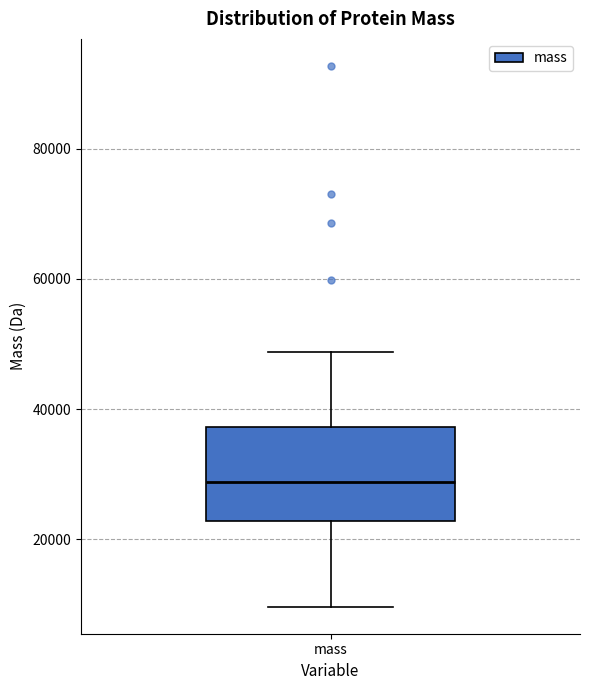

Transcribe this box plot: give where the median line is, the range the box spans, and where the two whiskers end, as read against the y-axis. The values are not printed on the chart, so give them approximately, as read against the axis.

median 28000, box 22000 to 38000, whiskers 10000 to 48000